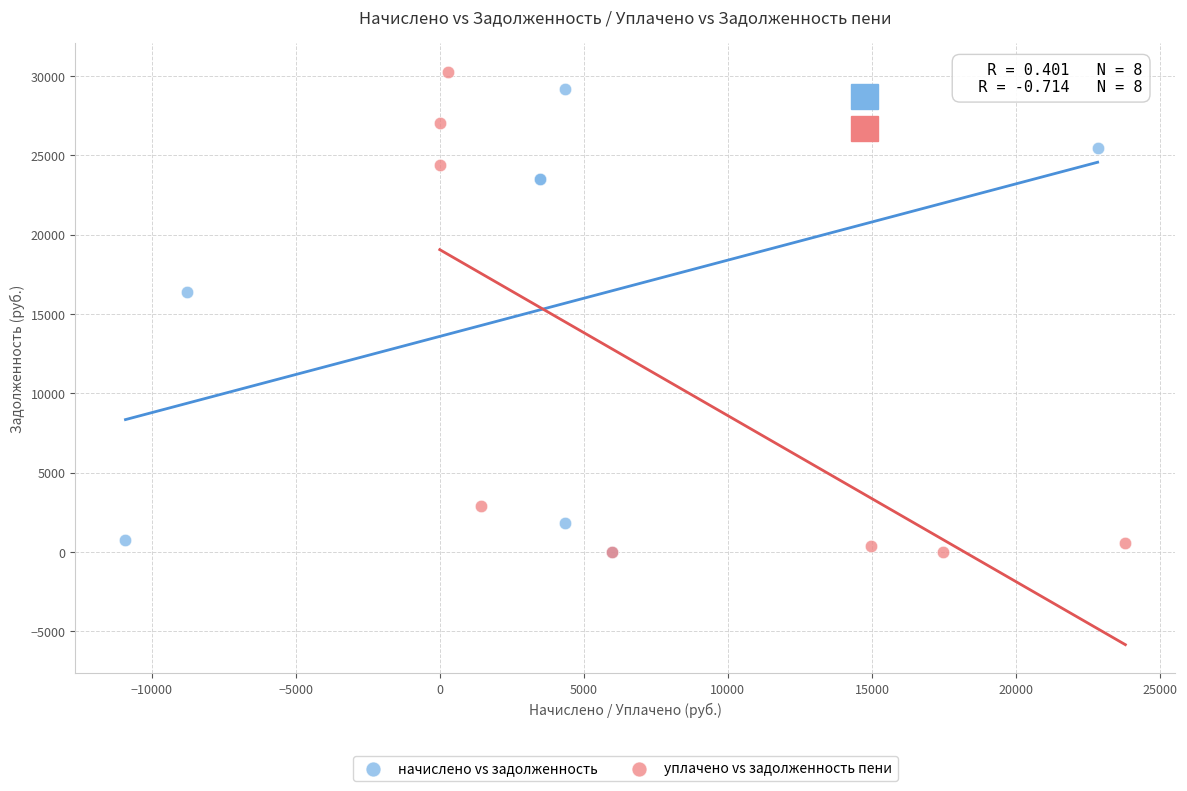

Which series has the widest spread of Y values?

уплачено vs задолженность пени